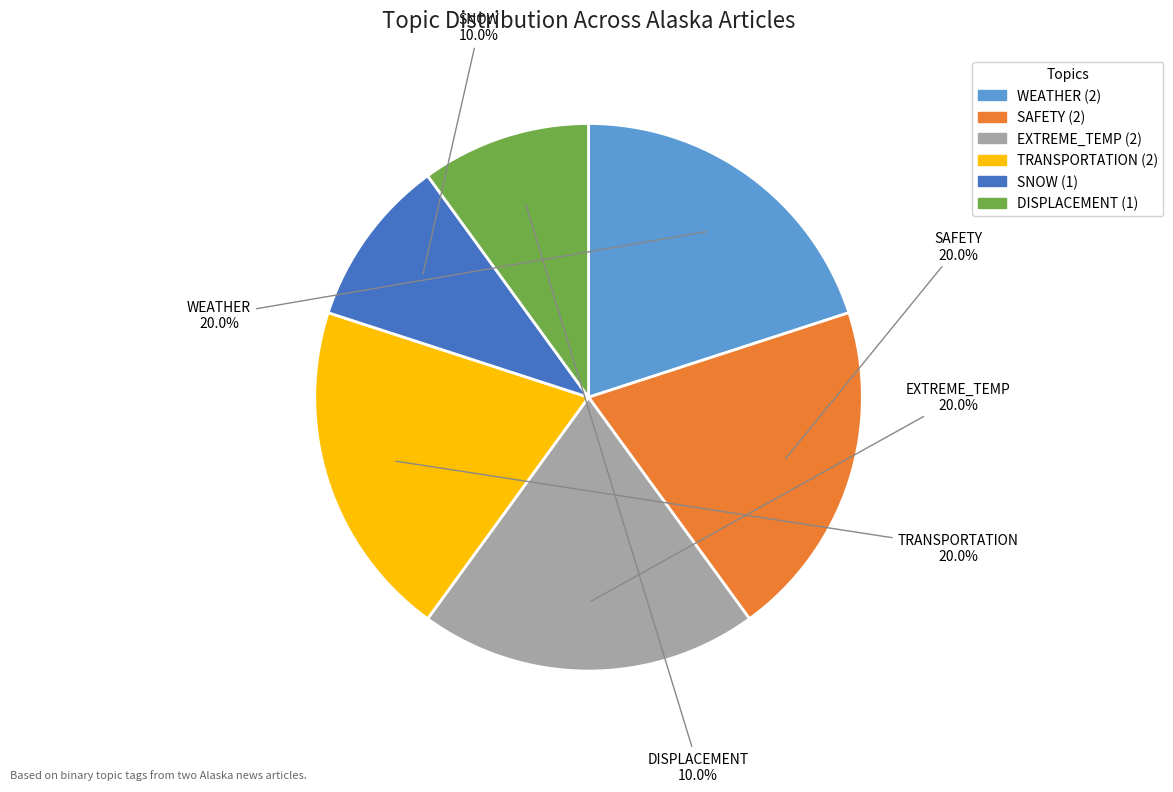

Does any single category account for the majority?

No